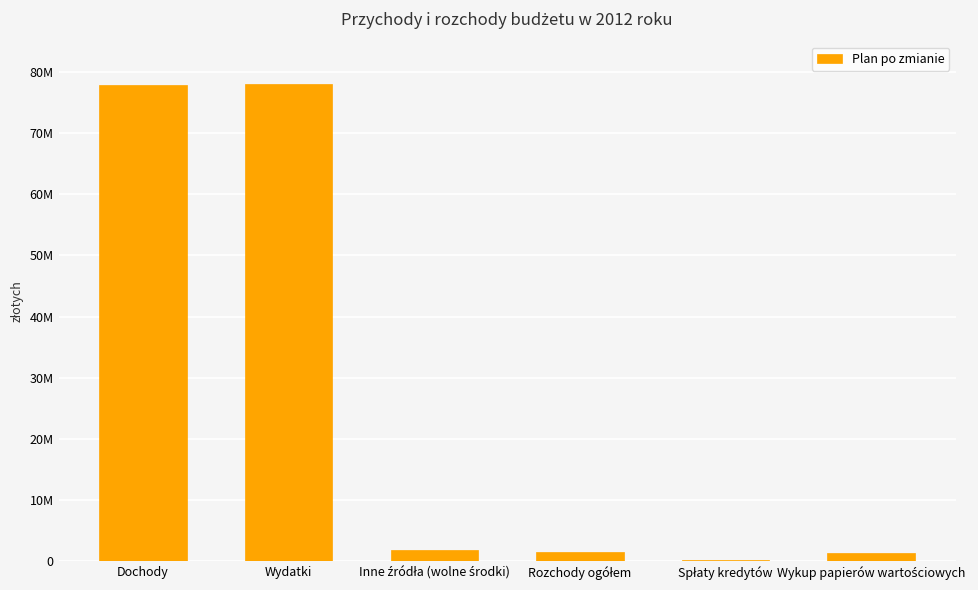

At which label is the value closest to 39185443?

Inne źródła (wolne środki)